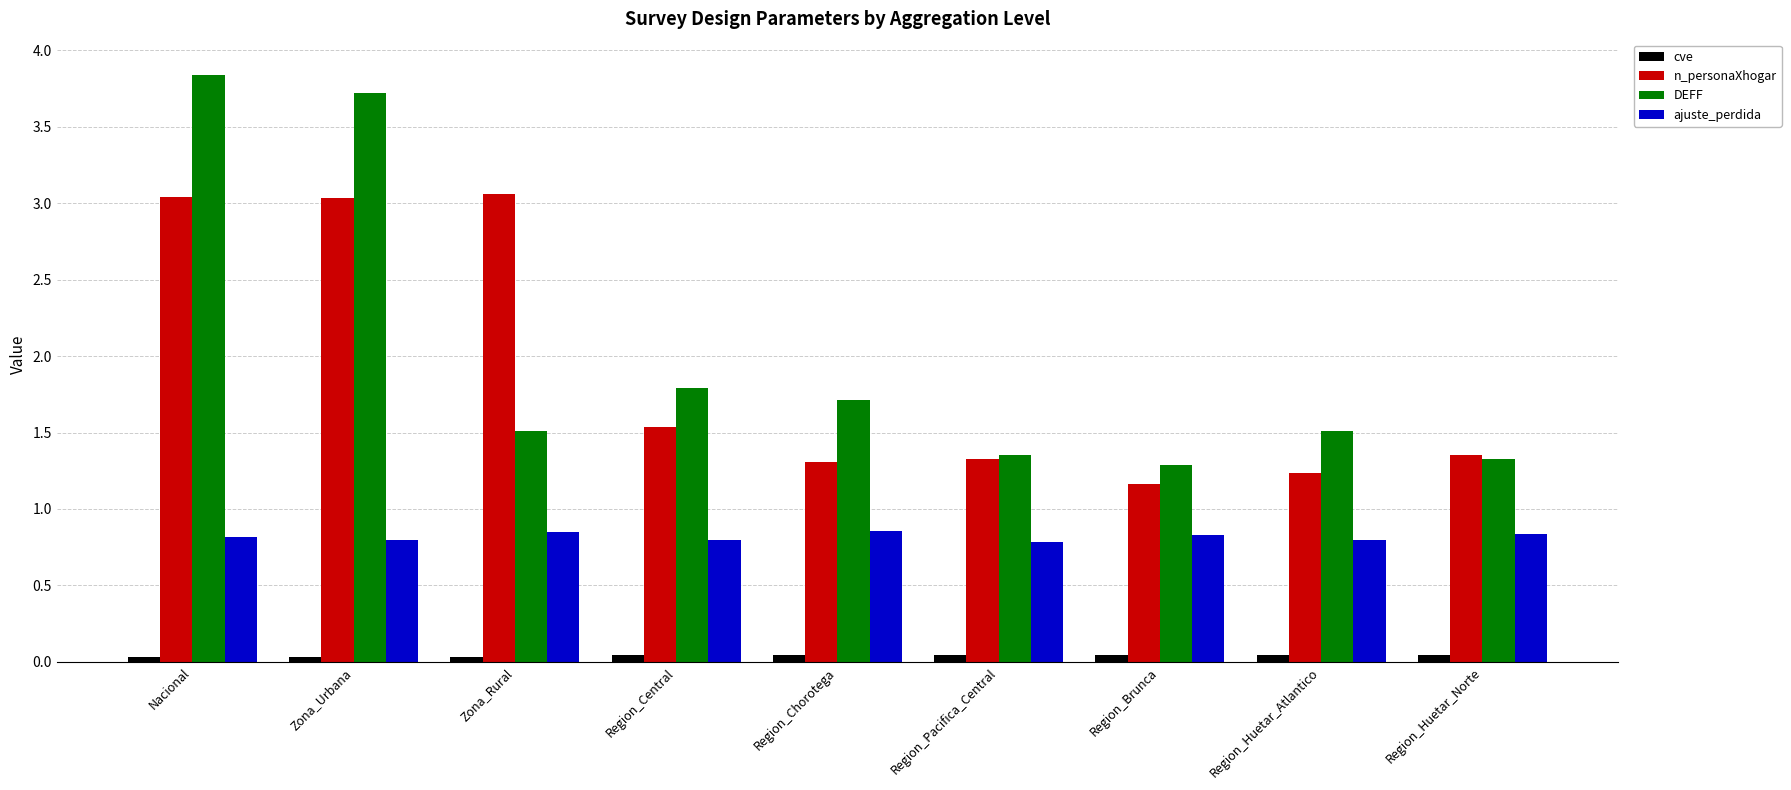

Which series has the widest spread of values?

DEFF